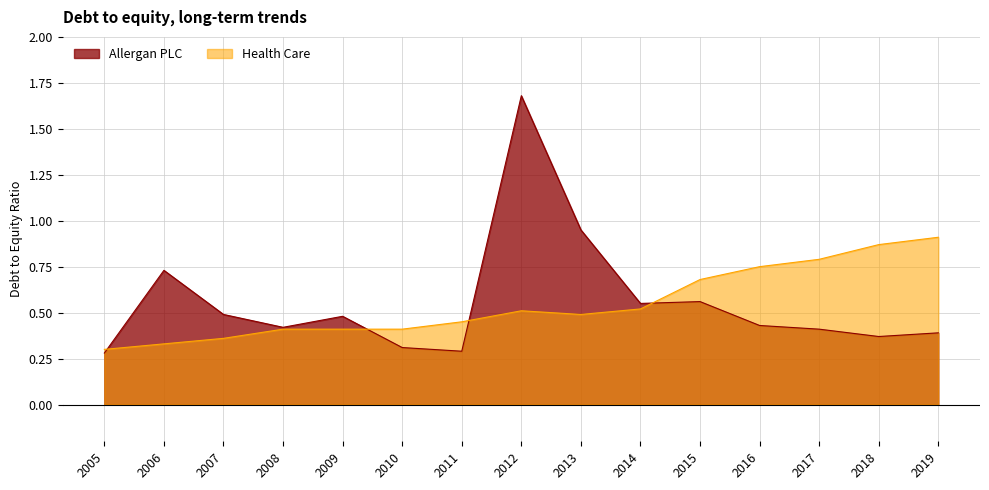

Where is Allergan PLC nearest to the value 0?

2005